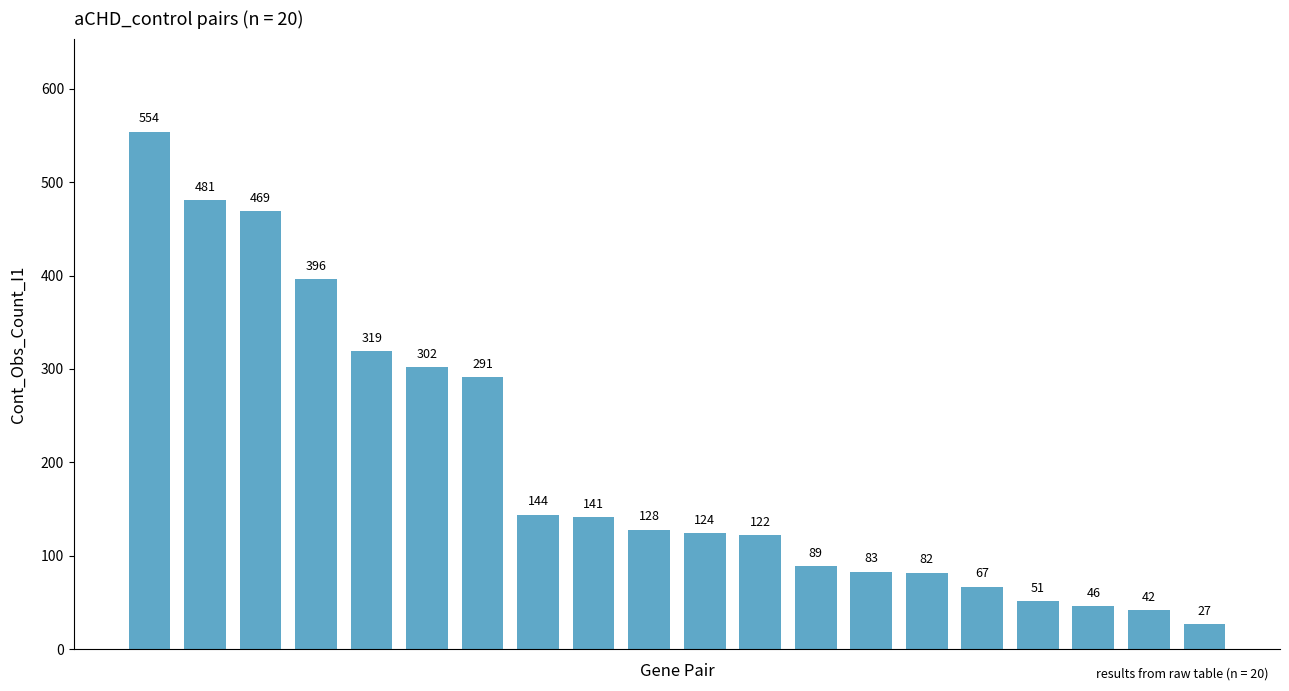

What is the sum of all values?

3958